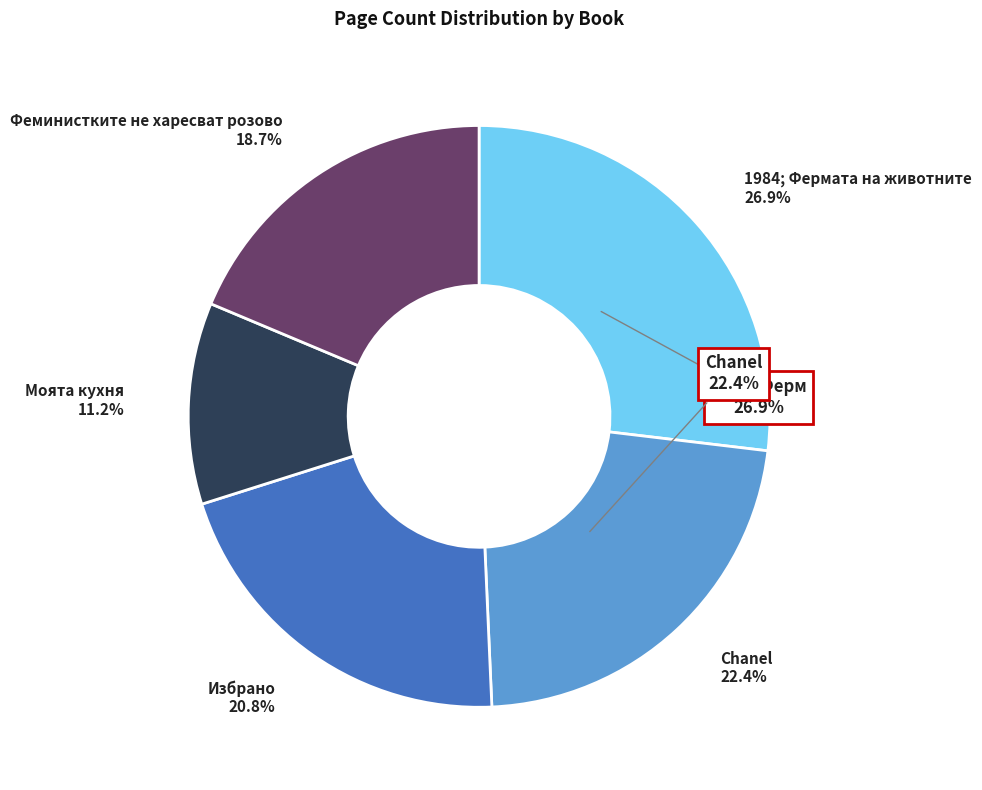

Is there any slice that represents more than half of the pie?

No